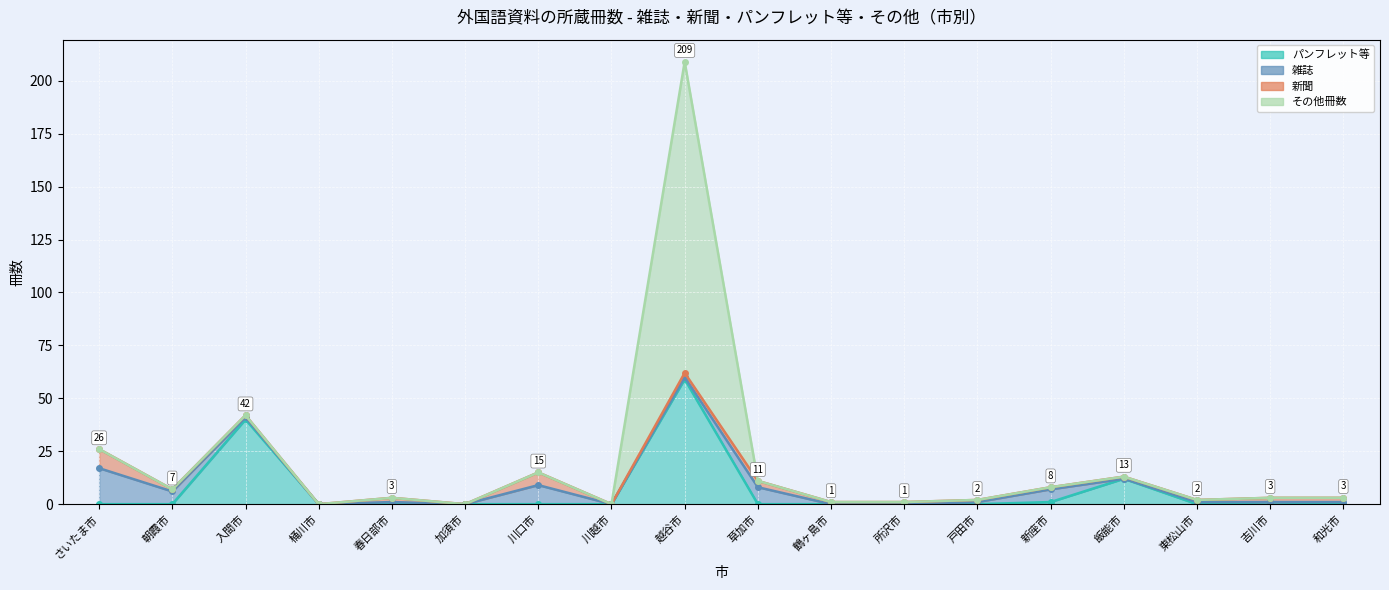

Reading right to left, what are all the values shown in this chart?

パンフレット等 (line): 0	1	0	12	1	0	0	0	0	59	0	0	0	0	0	40	0	0
雑誌 (line): 1	1	1	12	7	1	0	0	8	60	0	9	0	1	0	41	6	17
新聞 (line): 3	3	2	13	8	2	1	1	11	62	0	15	0	3	0	42	7	26
その他冊数 (line): 3	3	2	13	8	2	1	1	11	209	0	15	0	3	0	42	7	26